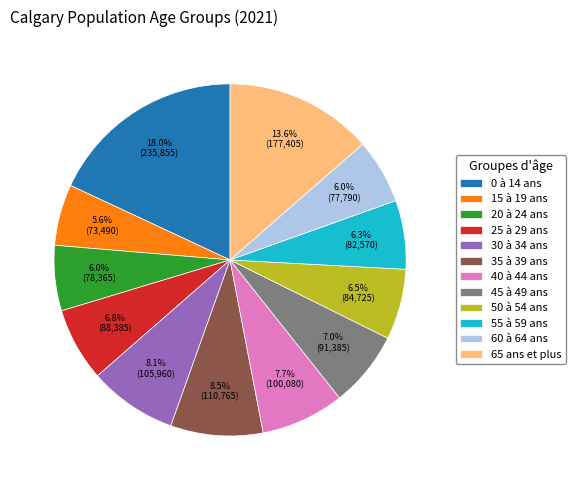

True or false: 35 à 39 ans accounts for 1% of the total.

False